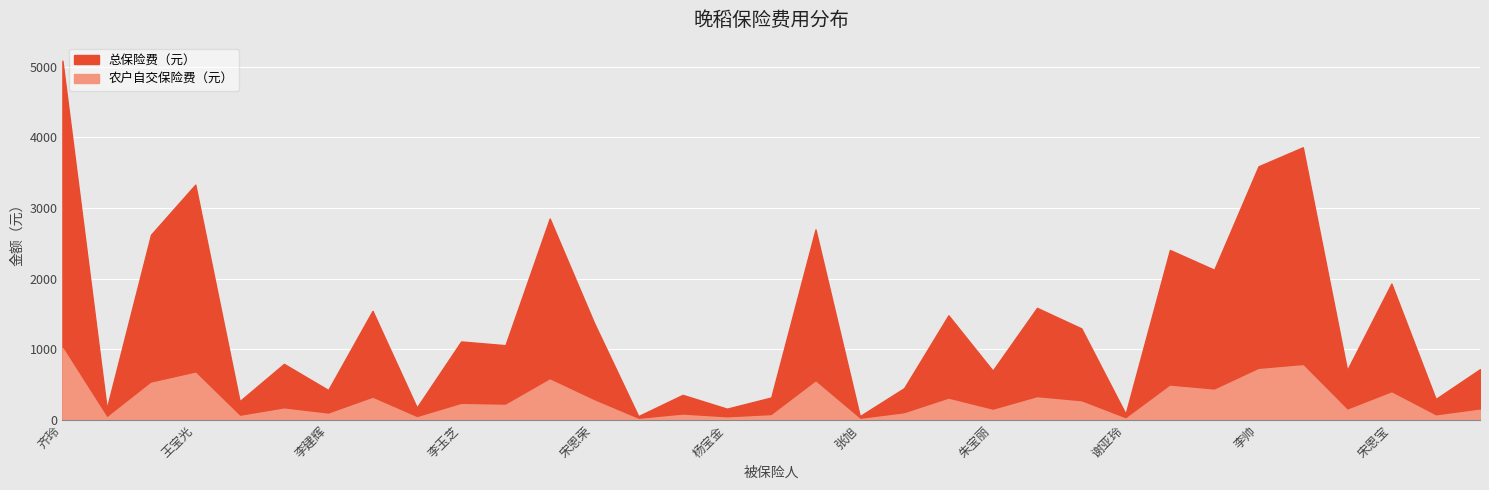

Does the chart display data point markers on the line(s)?

No